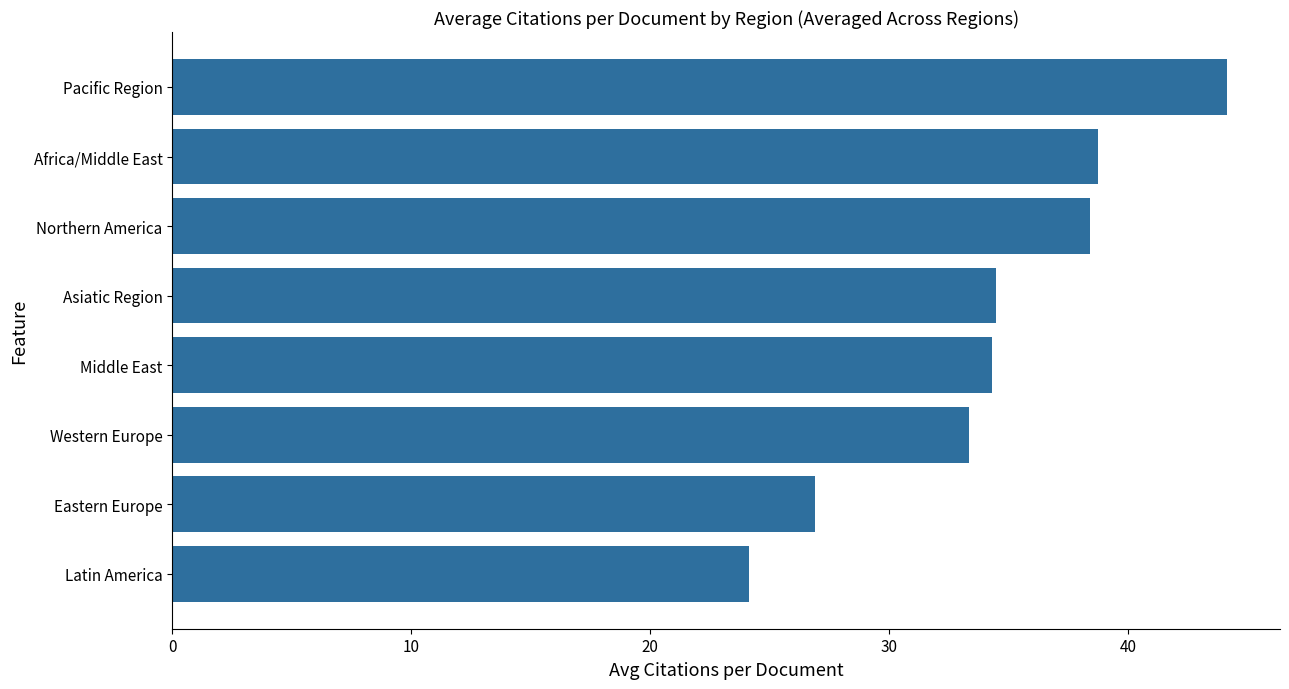

The chart shows a value of 38.7 at Africa/Middle East. True or false?

True